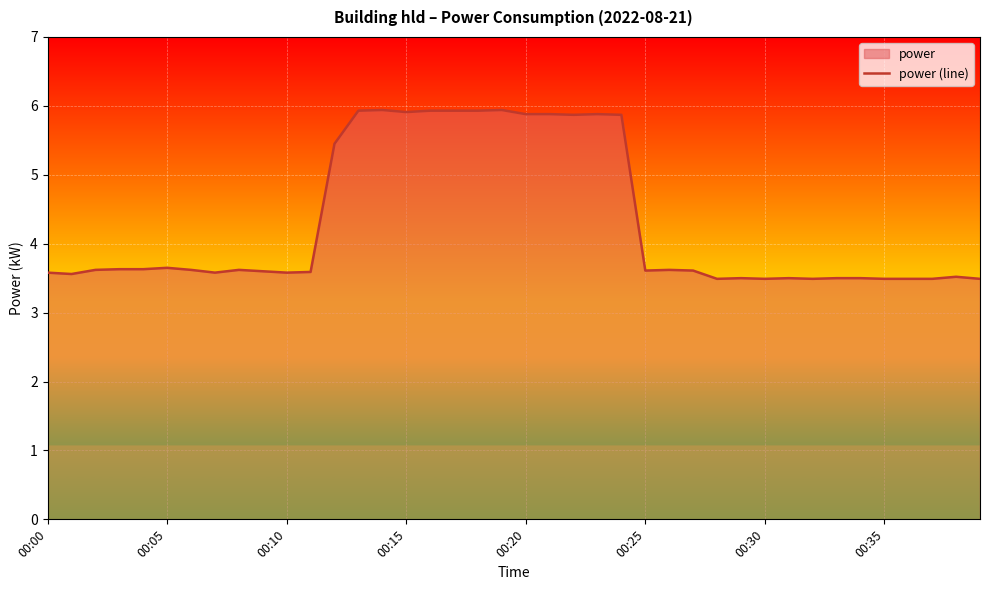

What is the difference between the second highest and minimum values?

2.5